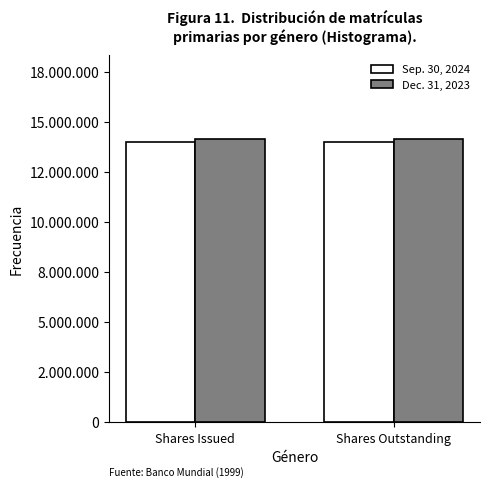

Reading left to right, transcribe all the data shown in this chart.

Sep. 30, 2024: Shares Issued=14010736	Shares Outstanding=14010736
Dec. 31, 2023: Shares Issued=14121833	Shares Outstanding=14121833